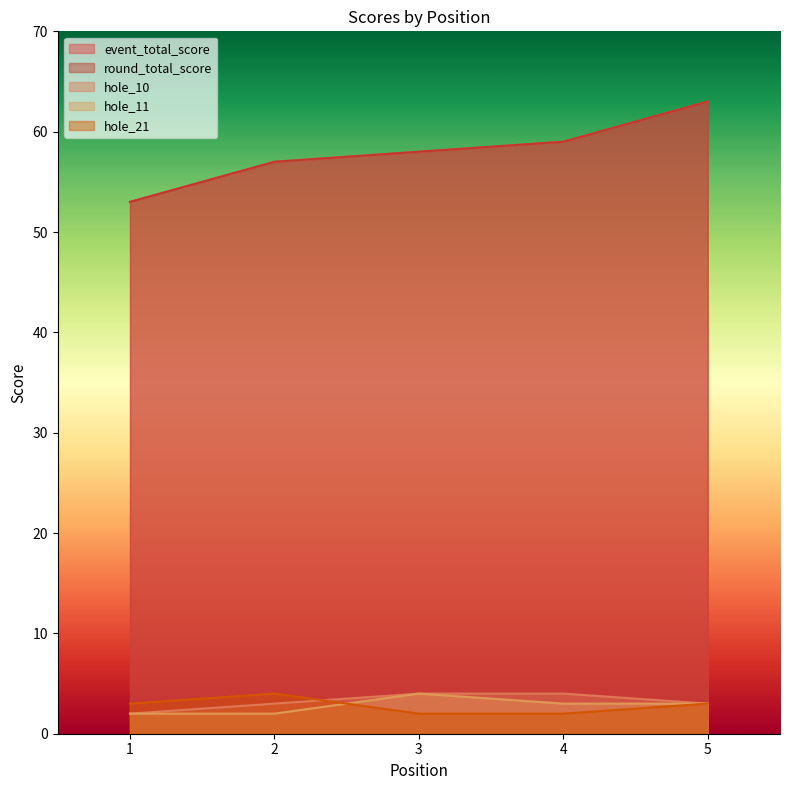

Reading left to right, what are all the values shown in this chart?

event_total_score: 53	57	58	59	63
round_total_score: 53	57	58	59	63
hole_10: 2	3	4	4	3
hole_11: 2	2	4	3	3
hole_21: 3	4	2	2	3